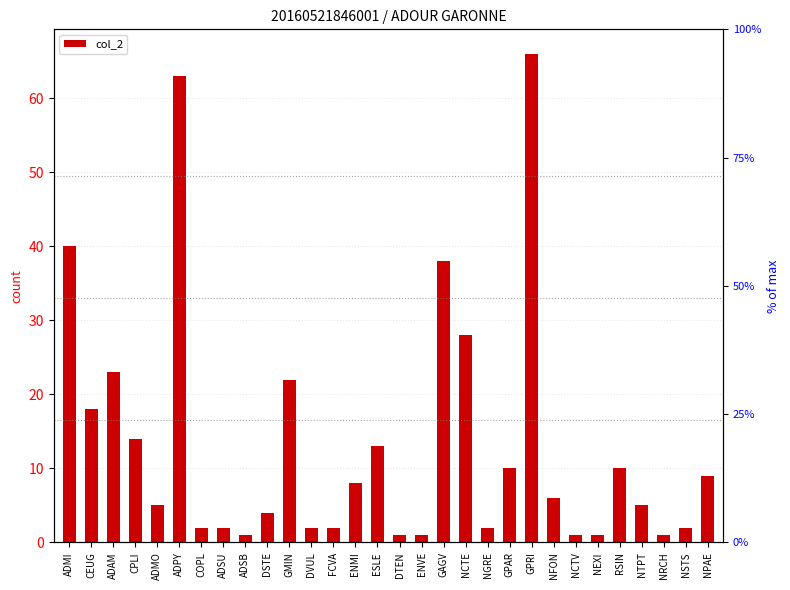

What is the average value?

13